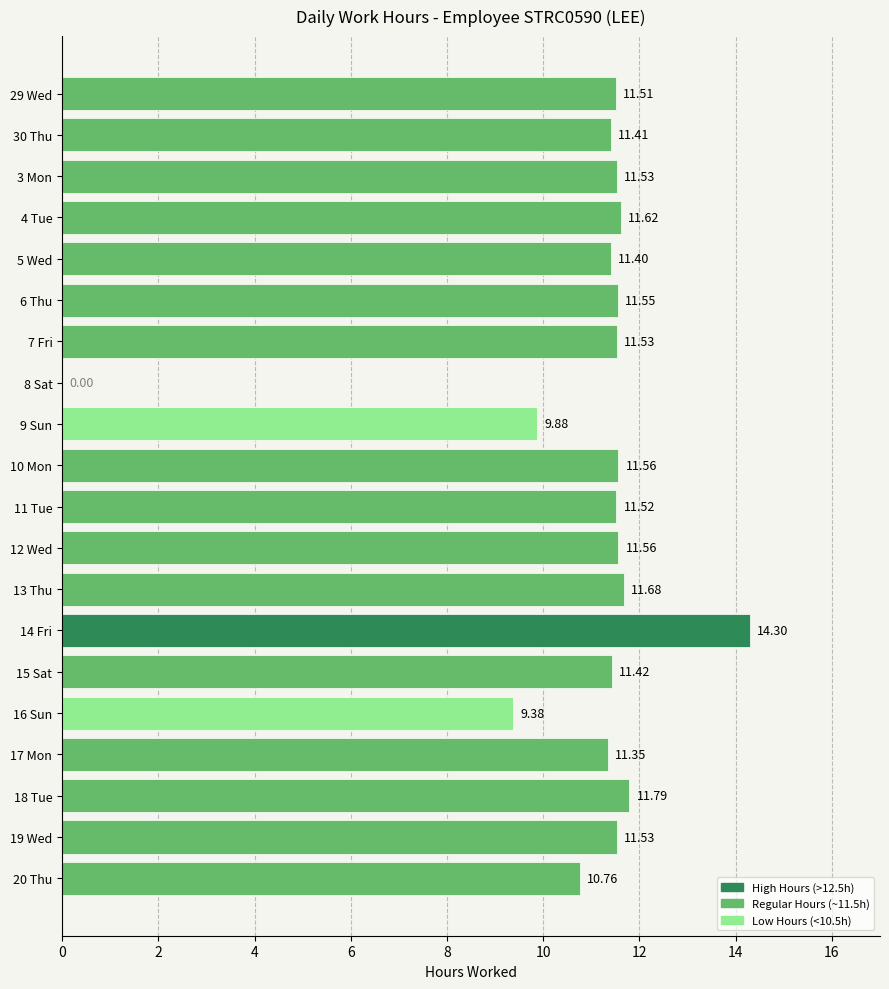

What is the sum of all values?

217.3